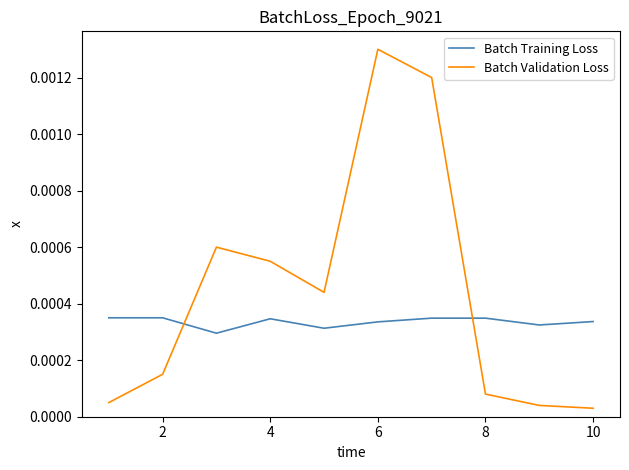

Which series ends up on top after the final intersection of Batch Validation Loss and Batch Training Loss?

Batch Training Loss